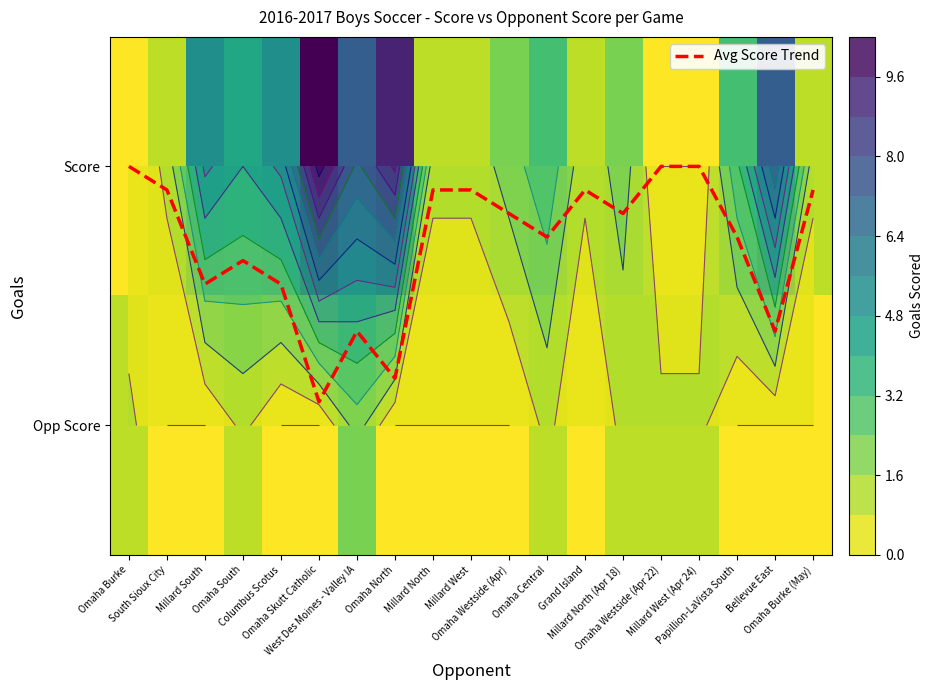

Which series has the widest spread of values?

Score